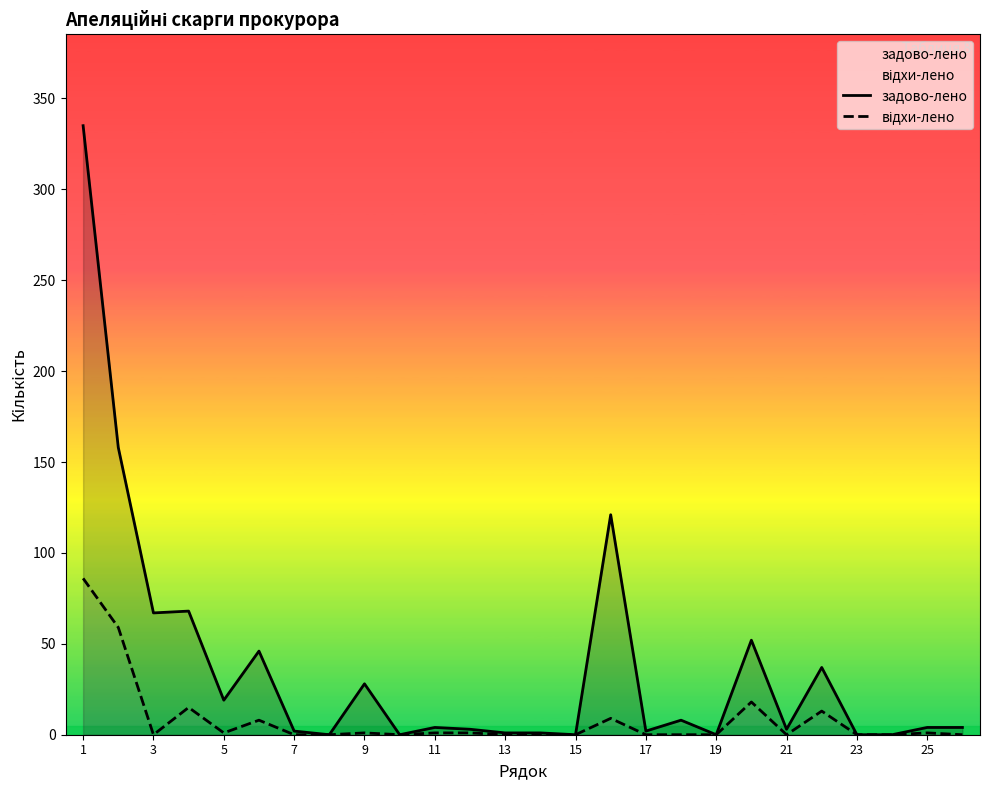

At how many categories does at least one series exceed 161?

1